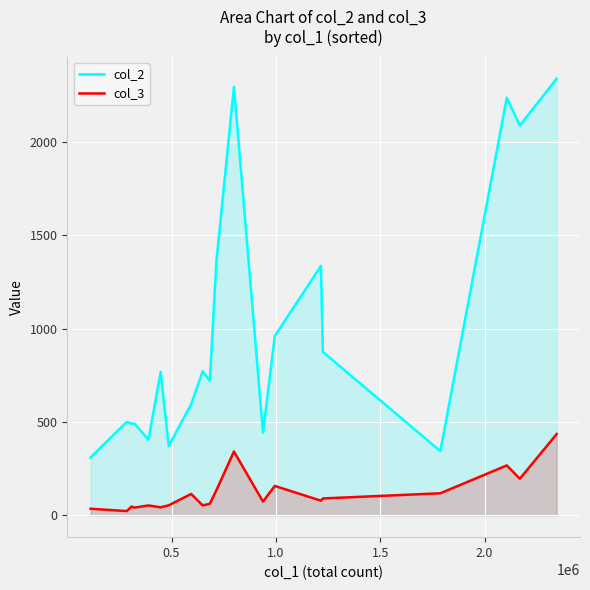

Which series has the largest total across all categories?

col_2